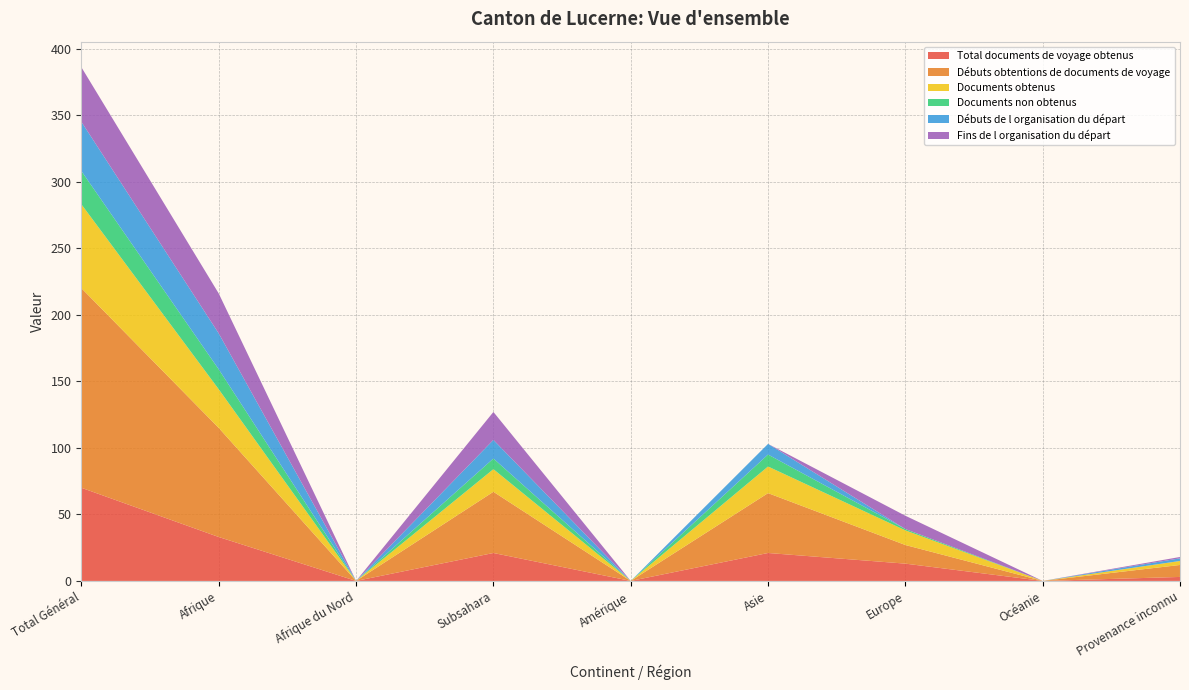

Reading left to right, list all the values displayed in this chart.

Total documents de voyage obtenus: 70	33	0	21	0	21	13	0	3
Débuts obtentions de documents de voyage: 150	82	0	46	0	45	14	0	9
Documents obtenus: 63	29	0	17	0	20	11	0	3
Documents non obtenus: 25	15	0	8	0	9	1	0	0
Débuts de l organisation du départ: 37	27	0	14	0	8	0	0	2
Fins de l organisation du départ: 41	30	0	21	0	0	10	0	1